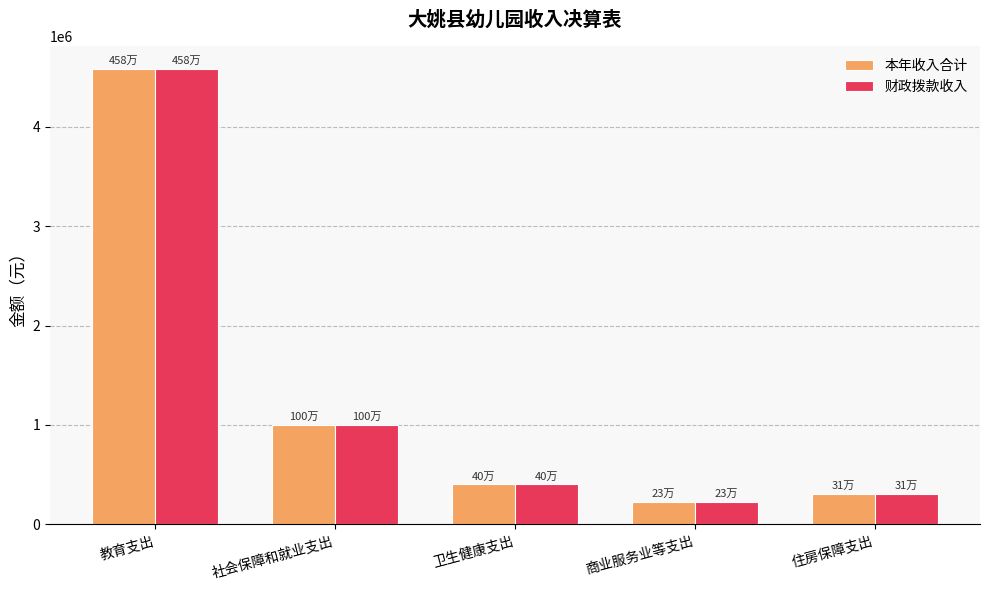

At which label is 本年收入合计 closest to 2405213?

社会保障和就业支出